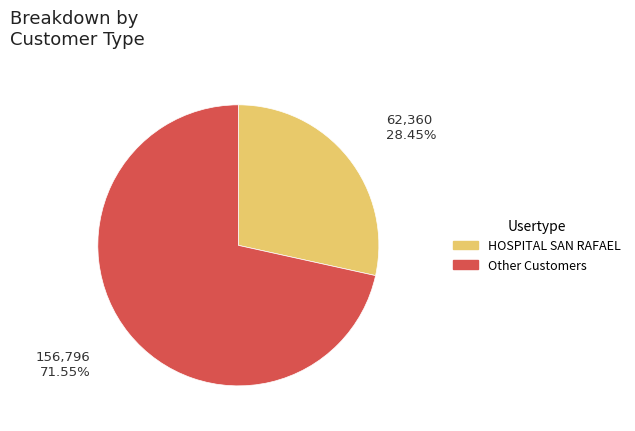

Does any single category account for the majority?

Yes